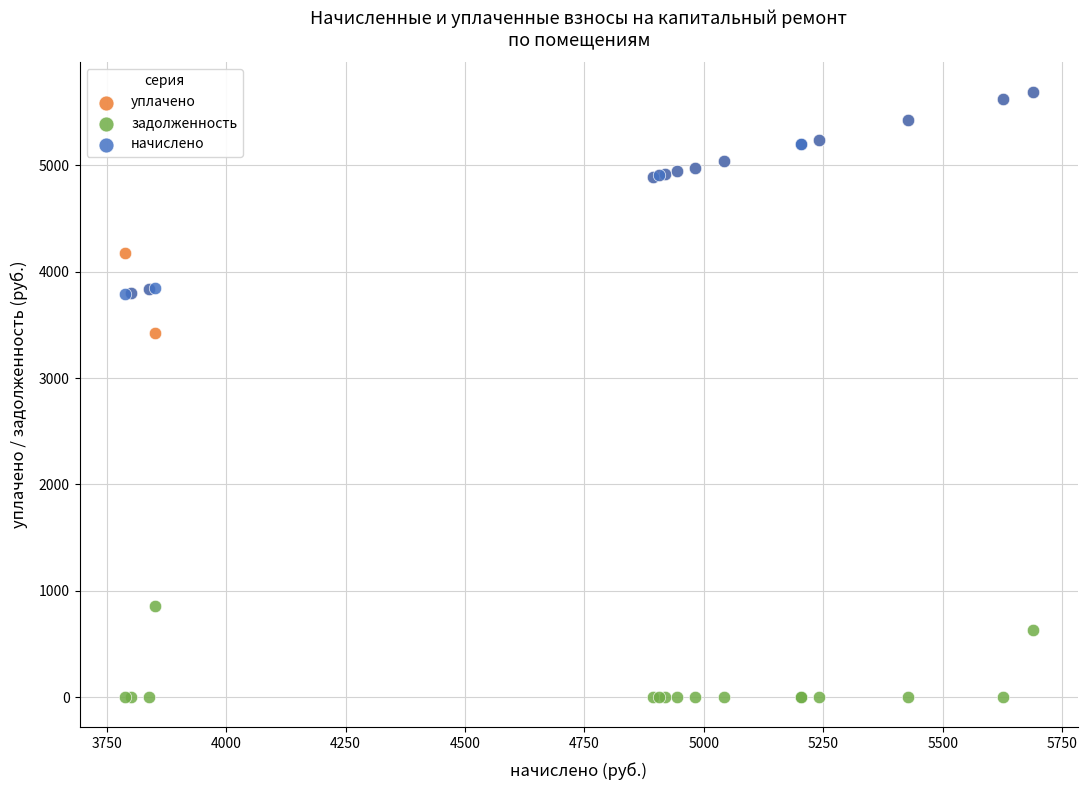

Which series reaches the minimum Y coordinate?

задолженность